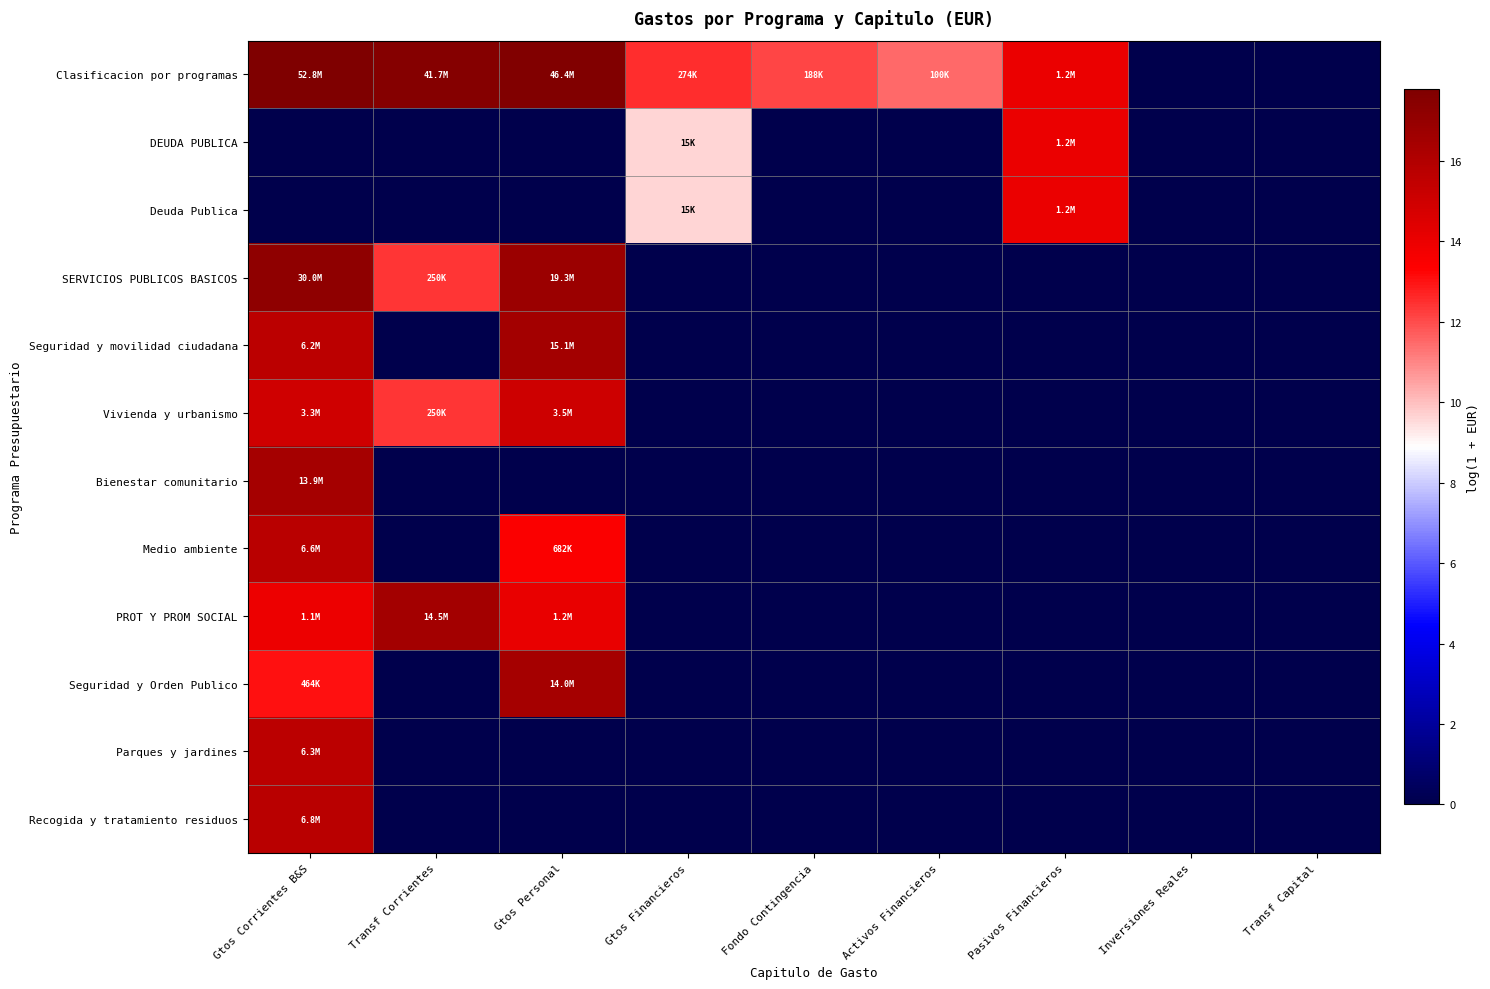

Count the number of data series in this chart.

12